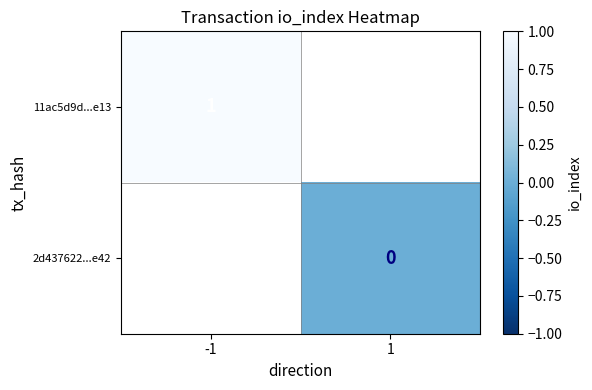

Is the value of 2d437622...e42 at 1 greater than the value of 11ac5d9d...e13 at -1?

No